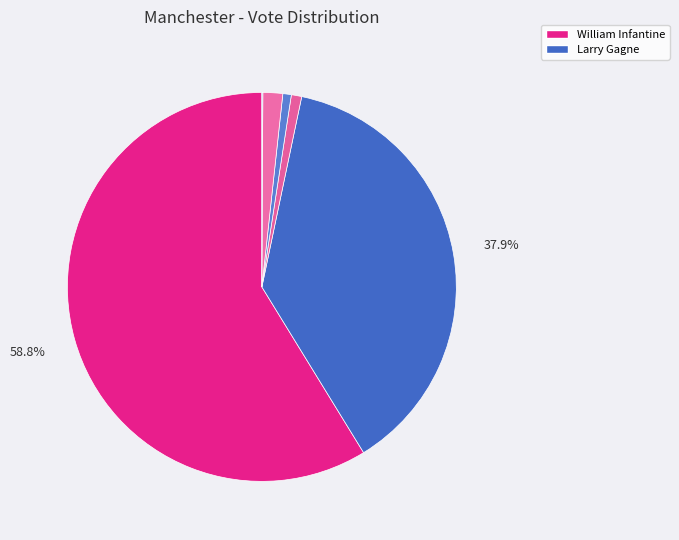

Does any single category account for the majority?

Yes